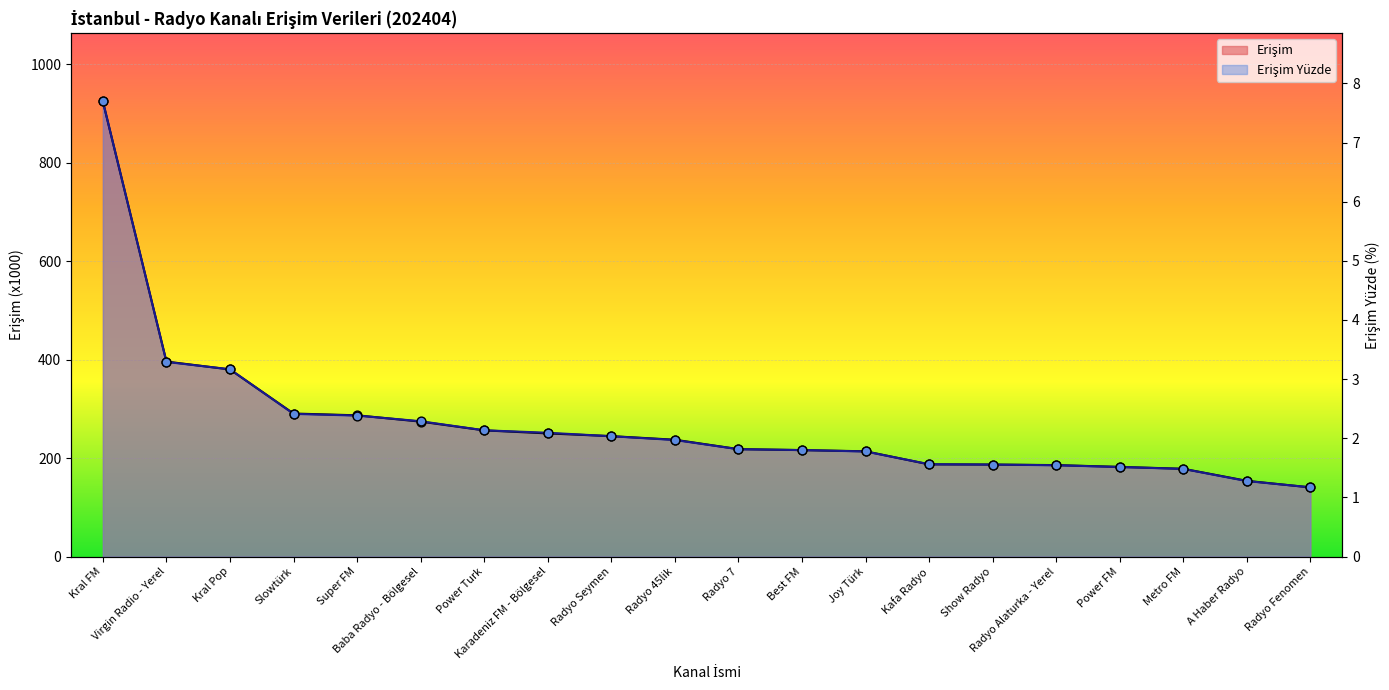

Which series reaches the minimum Y coordinate?

Erişim